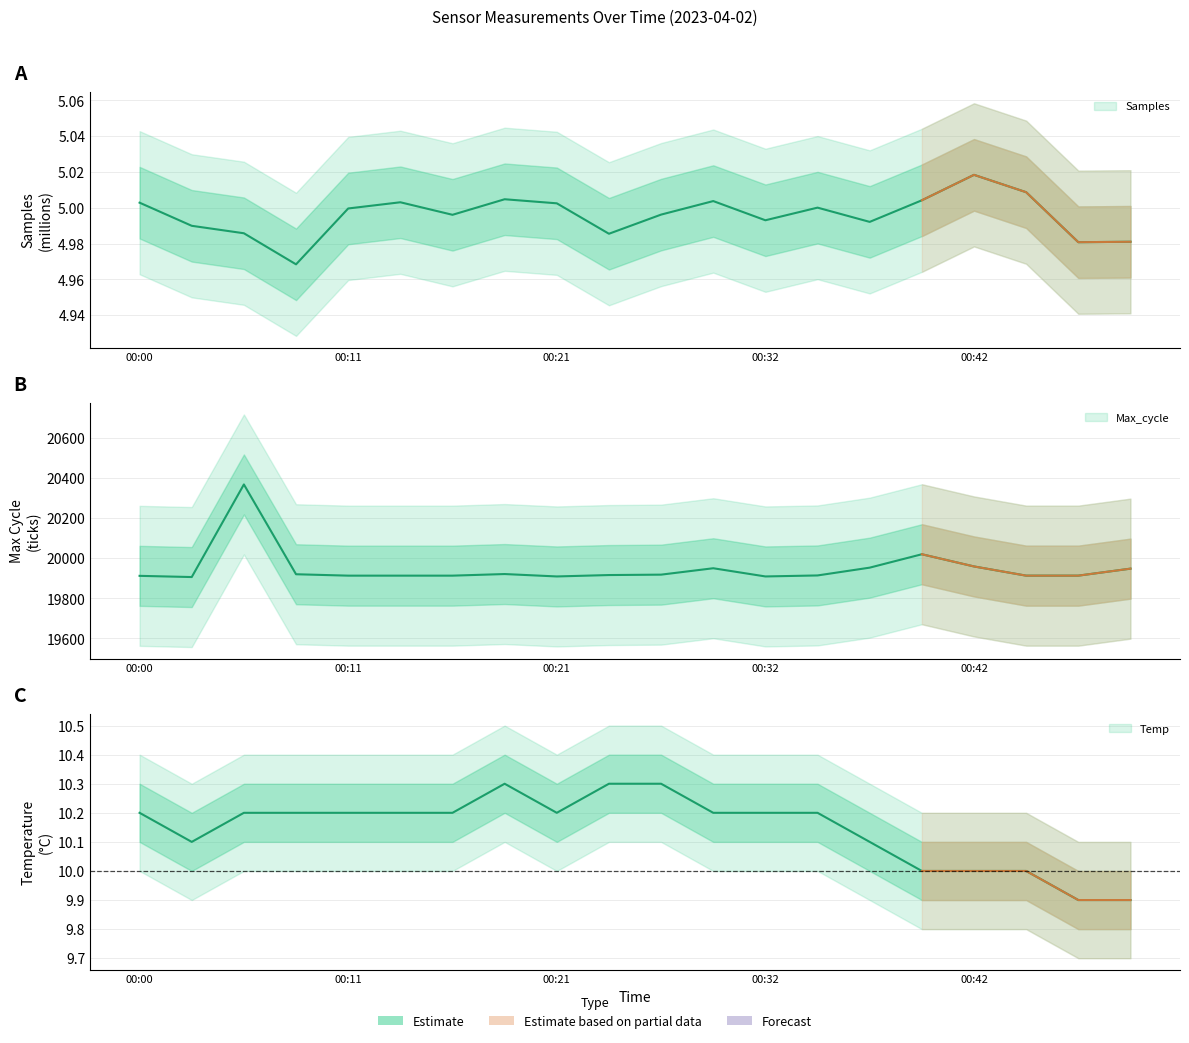

What is the sum of all Temp values?

202.9